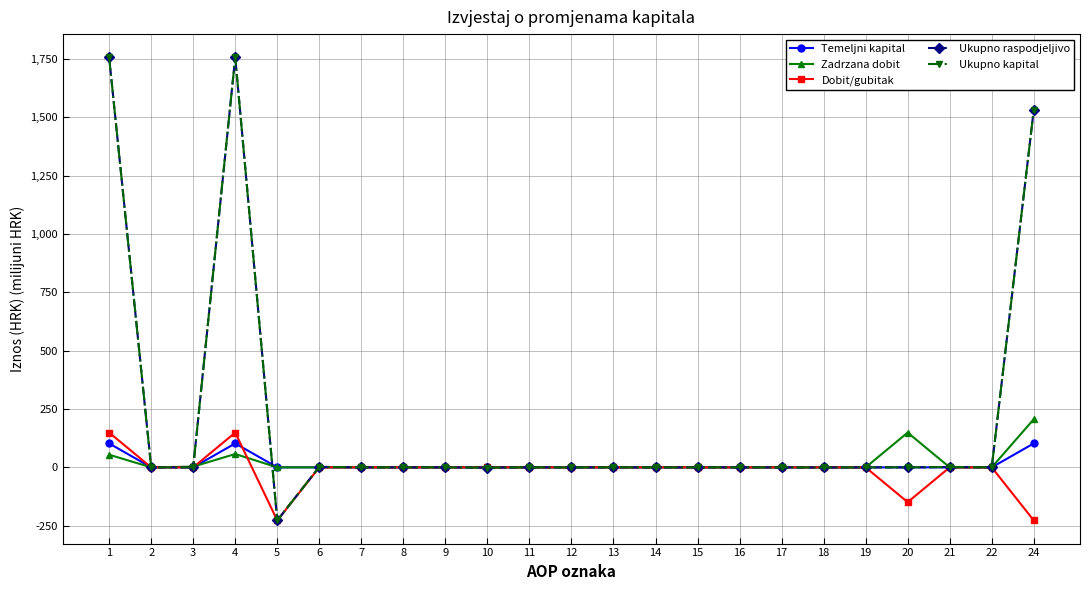

After their last crossing, which series has the higher values: Dobit/gubitak or Zadrzana dobit?

Zadrzana dobit